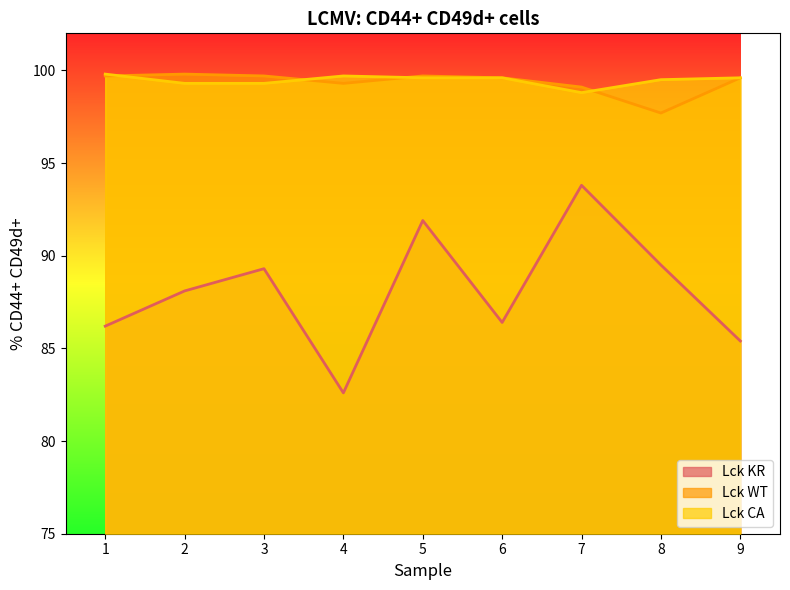

How many data points does each series have?

9